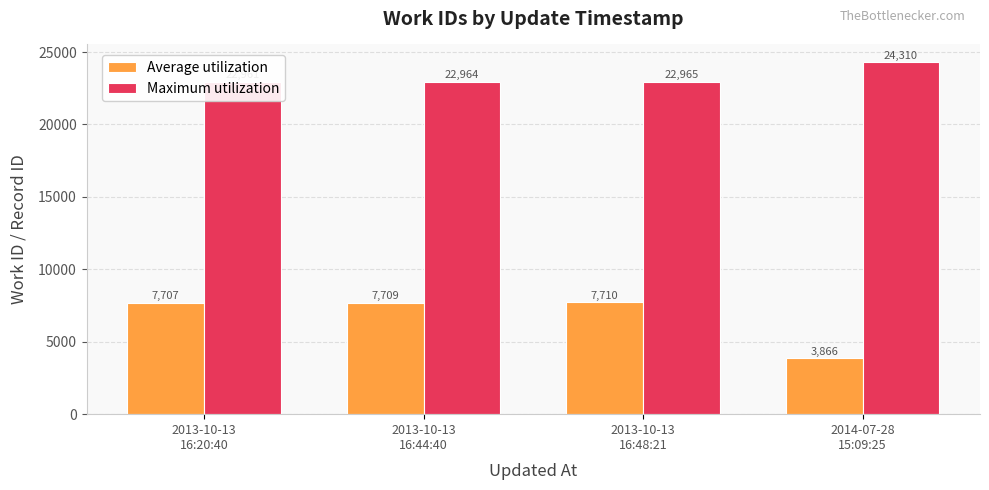

At how many categories does at least one series exceed 9888?

4